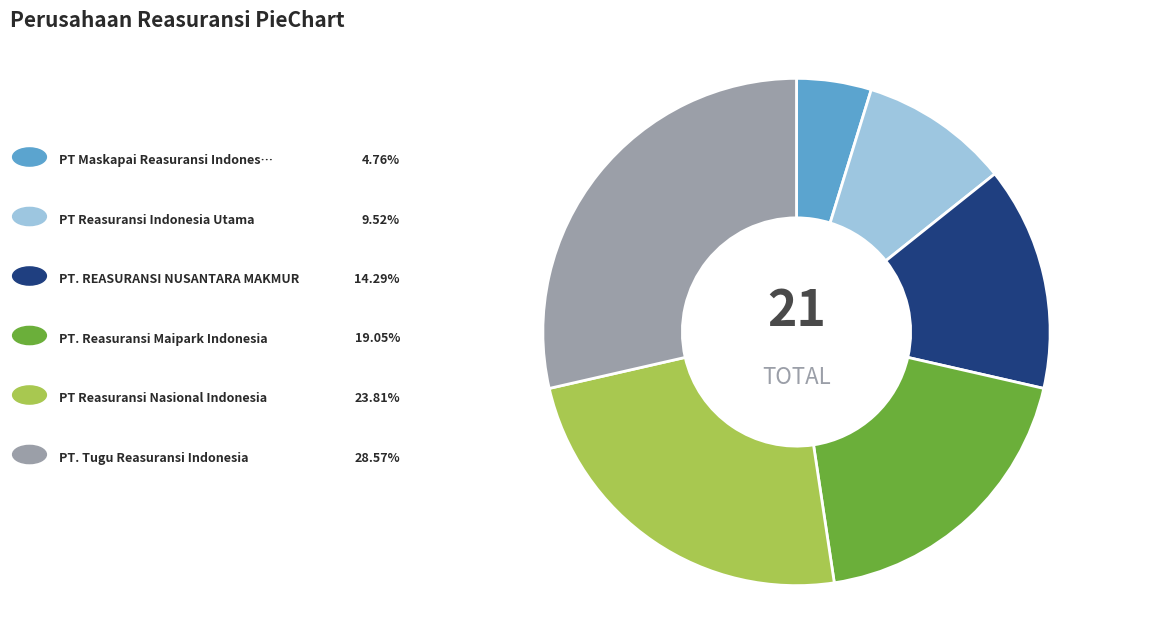

Does any single category account for the majority?

No